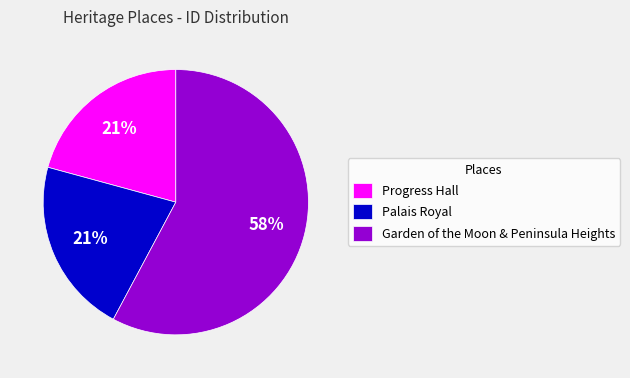

Count the number of slices in the pie.

3